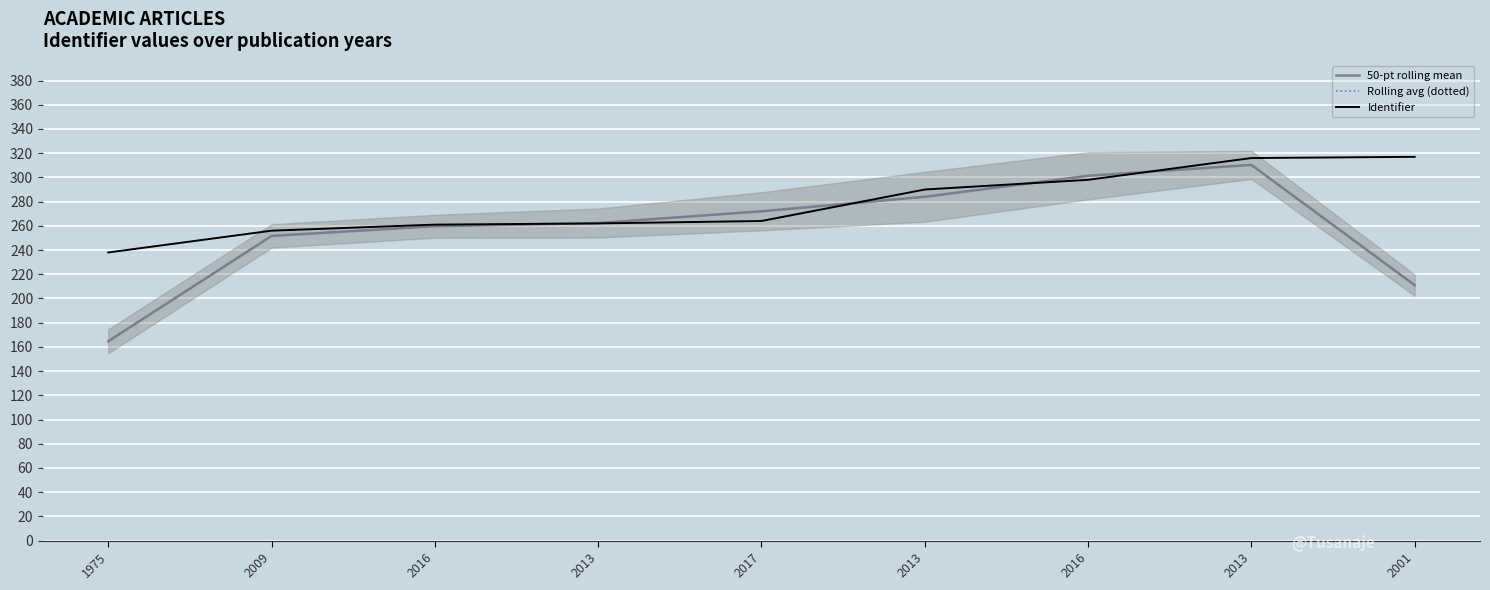

Reading left to right, what are all the values shown in this chart?

50-pt rolling mean: 1975=164.7	2009=251.7	2016=259.7	2013=262.3	2017=272.0	2013=284.0	2016=301.3	2013=310.3	2001=211.0
Rolling avg (dotted): 1975=164.7	2009=251.7	2016=259.7	2013=262.3	2017=272.0	2013=284.0	2016=301.3	2013=310.3	2001=211.0
Identifier: 1975=238.0	2009=256.0	2016=261.0	2013=262.0	2017=264.0	2013=290.0	2016=298.0	2013=316.0	2001=317.0